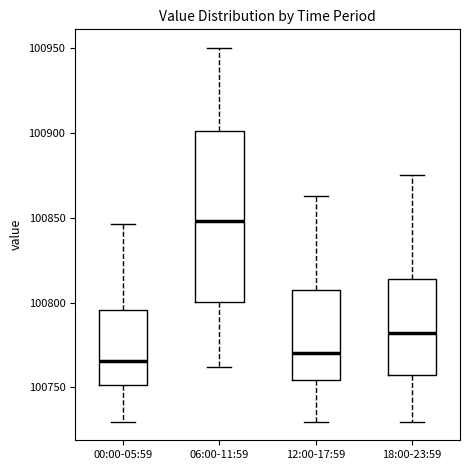

Which box's median line is the highest?

06:00-11:59